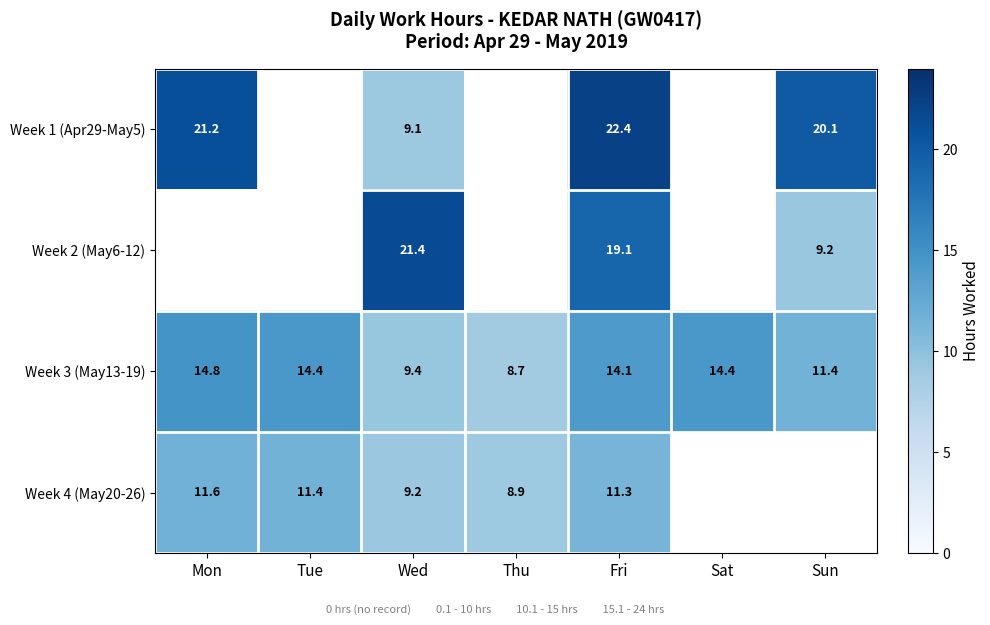

How many data points in Week 3 (May13-19) are less than 14?

3